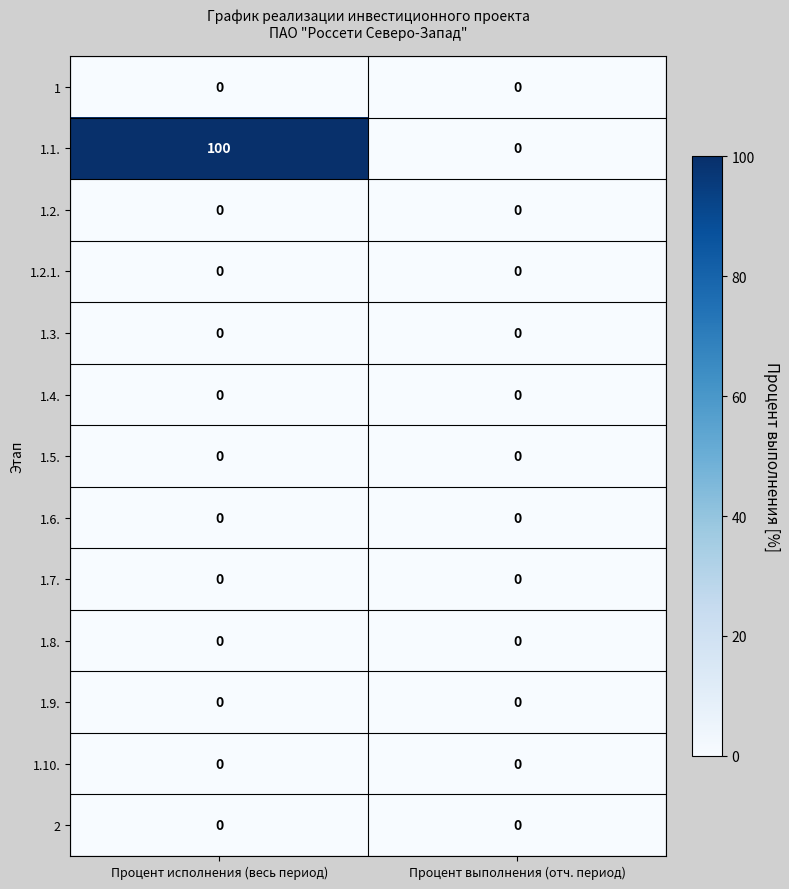

What is the spread (max minus min) of values at Процент исполнения (весь период)?

100